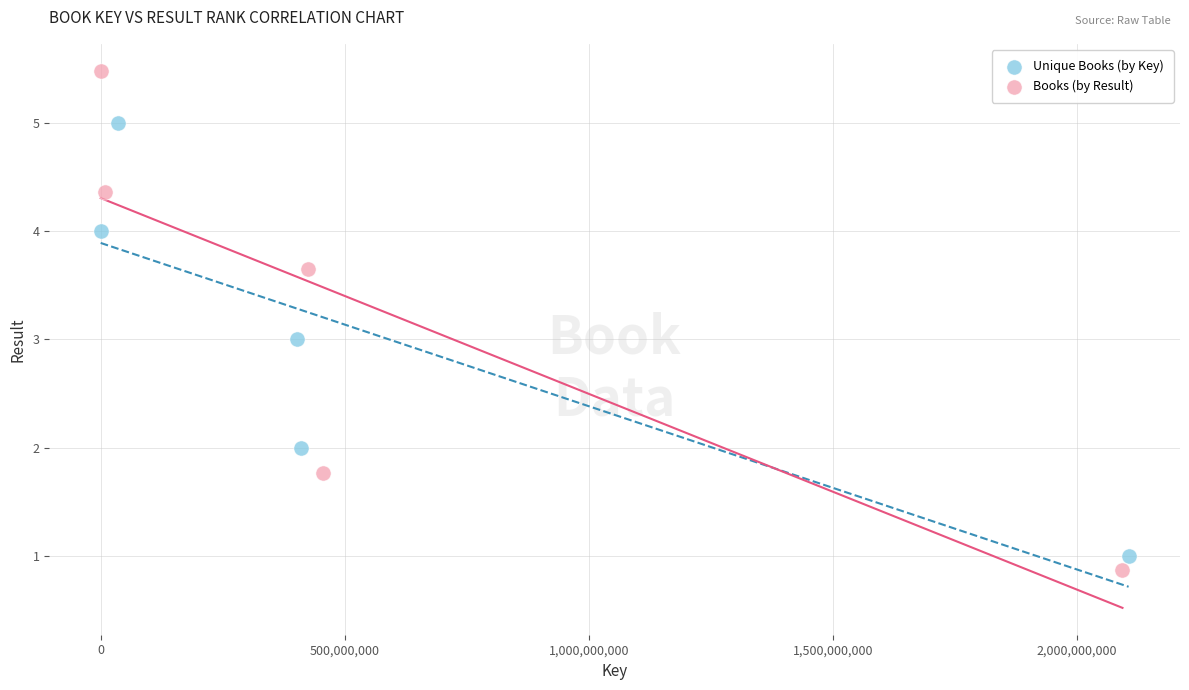

Which series has the largest Y range (max minus min)?

Books (by Result)